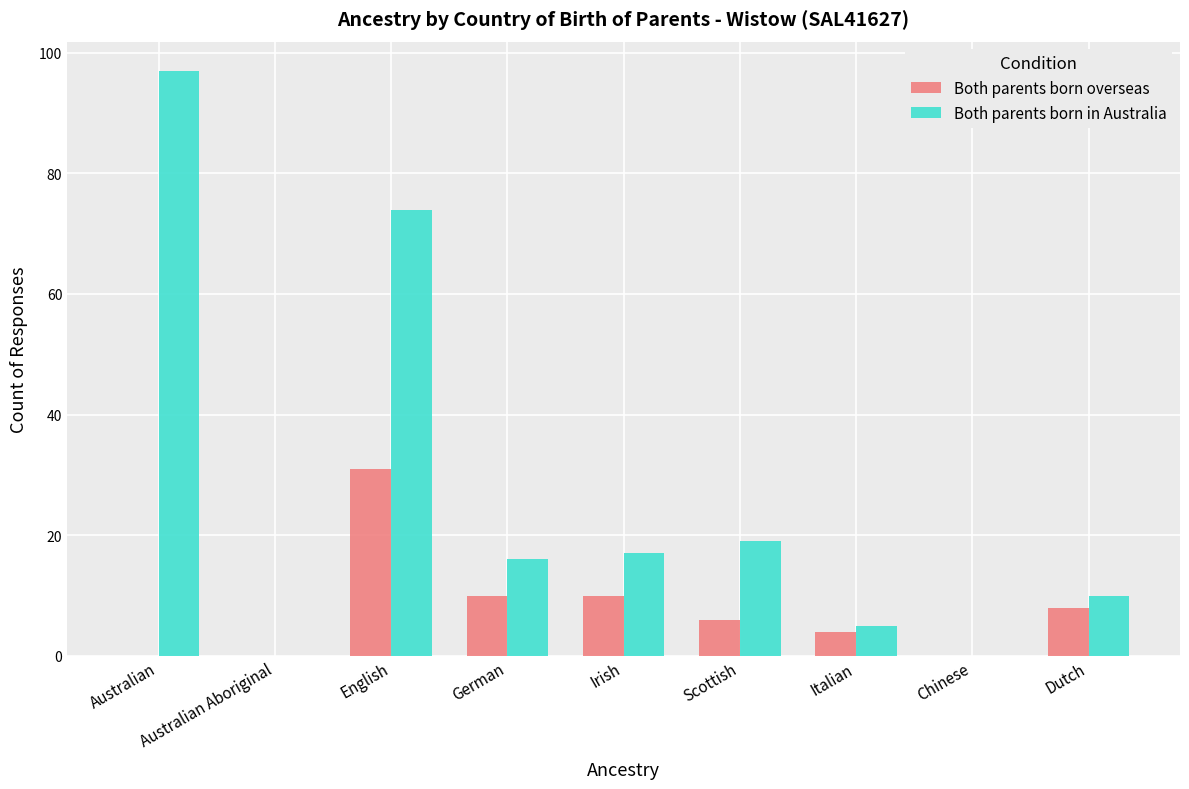

Is it true that Both parents born overseas equals 15 at Irish?

False